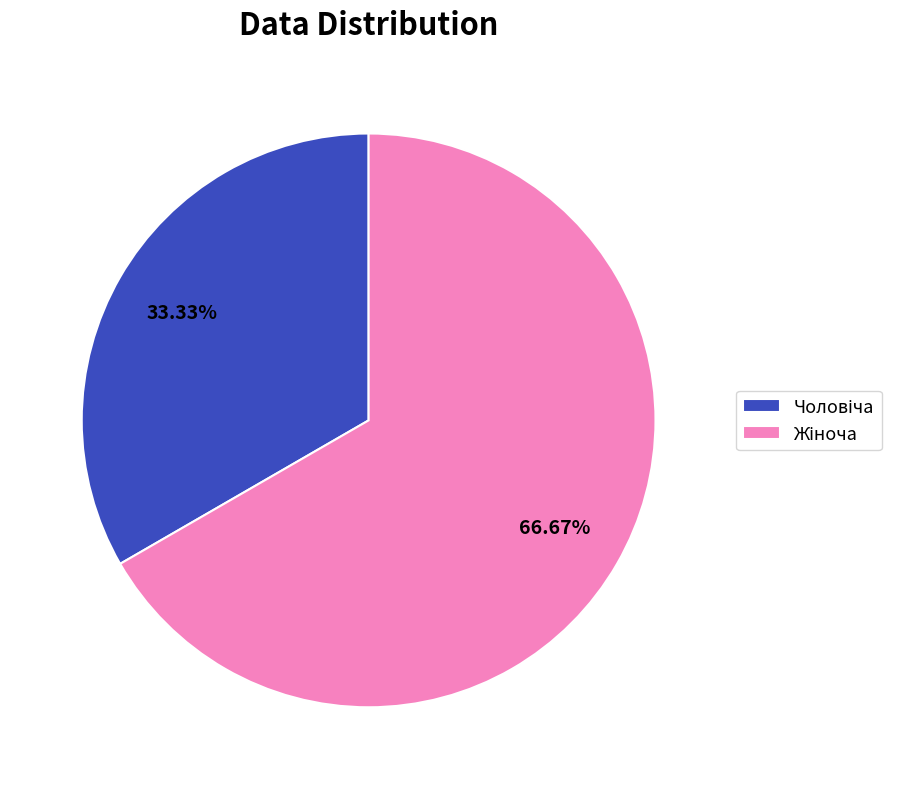

How many slices are in this pie chart?

2